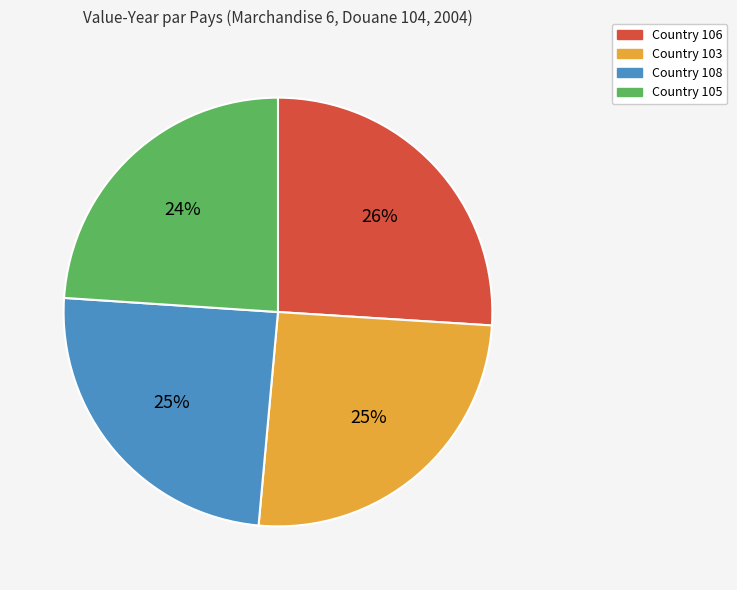

Is there a majority slice in this chart?

No